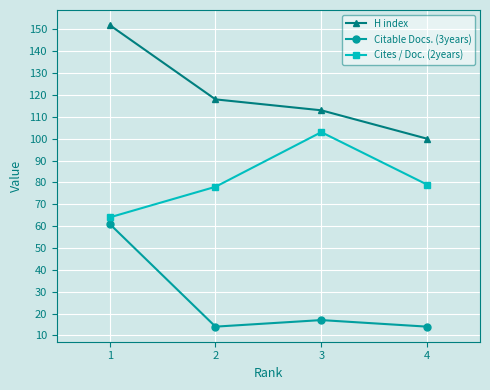

At which category does Citable Docs. (3years) reach its first local valley?

2